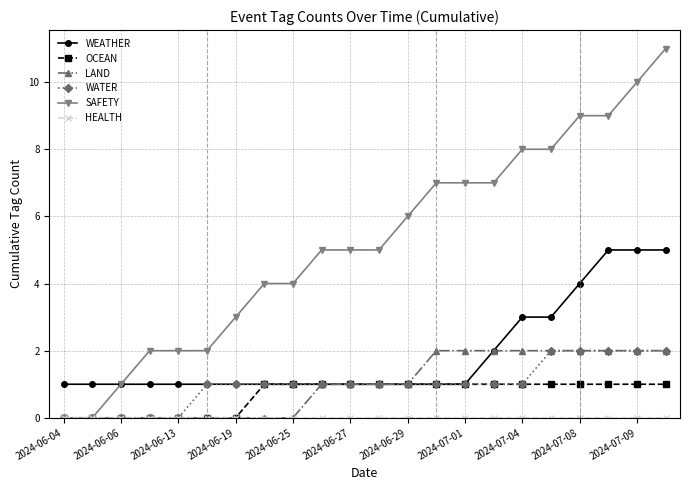

Which series has the largest total across all categories?

SAFETY